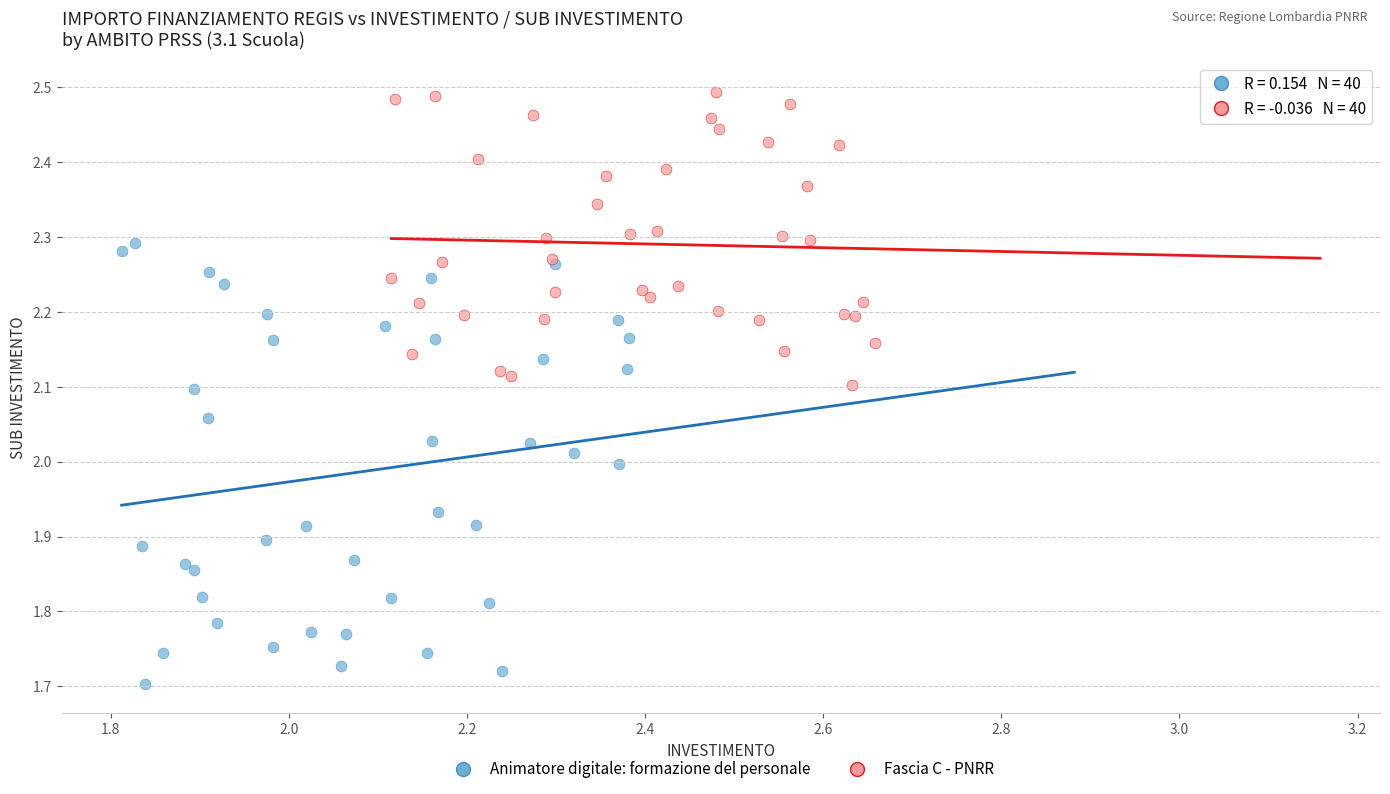

Which series reaches the minimum Y coordinate?

Animatore digitale: formazione del personale